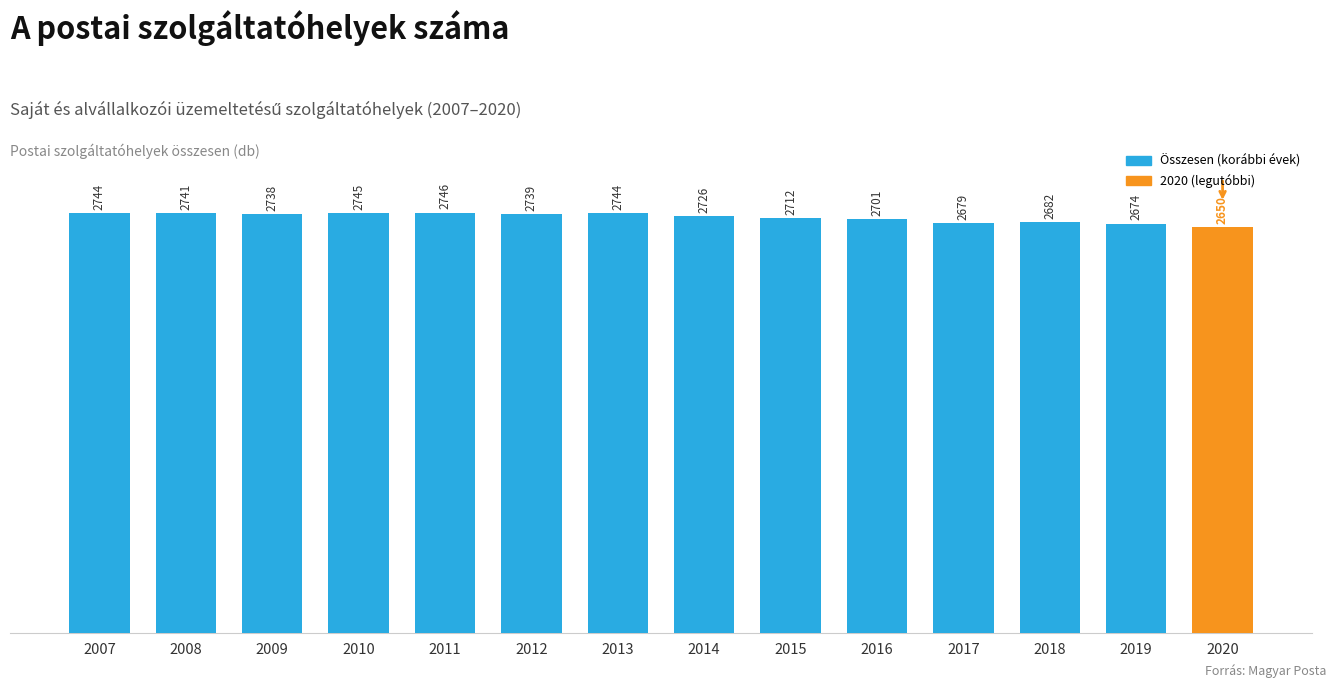

Approximately how many times larger is the value at 2013 compared to 2014?

1.0